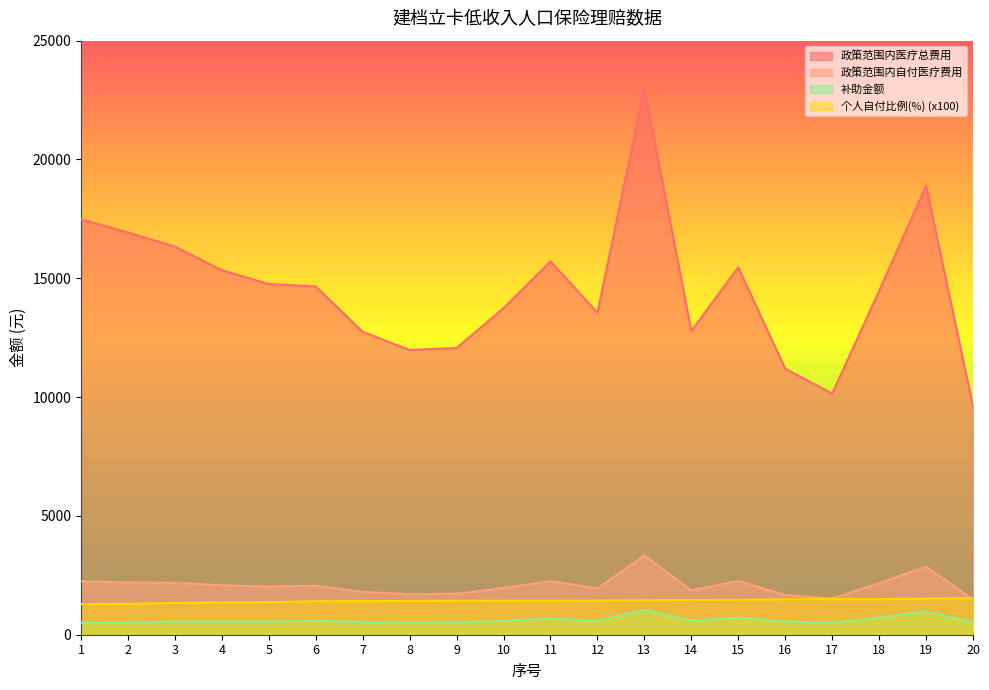

At which category is the sum across all series the highest?

13